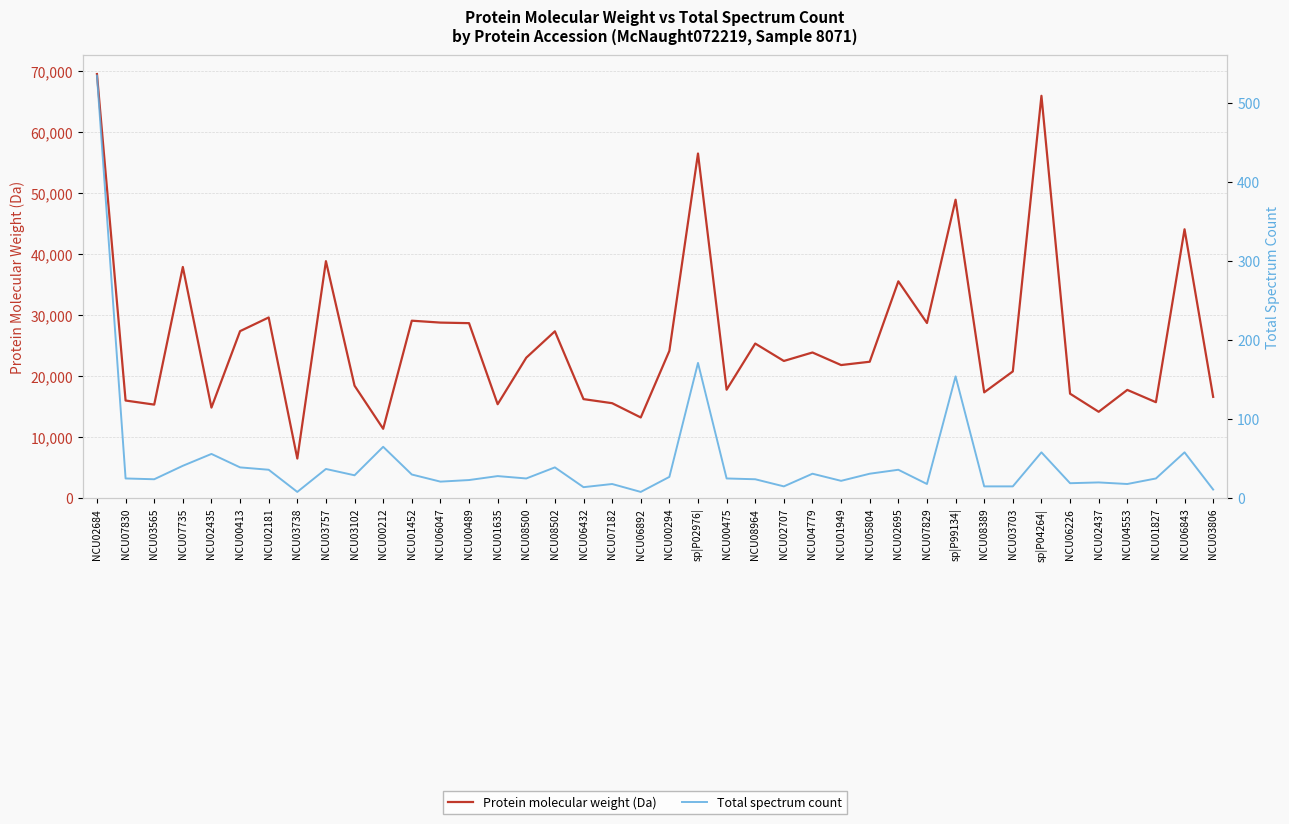

How many interior local valleys does the Total spectrum count series have?

12